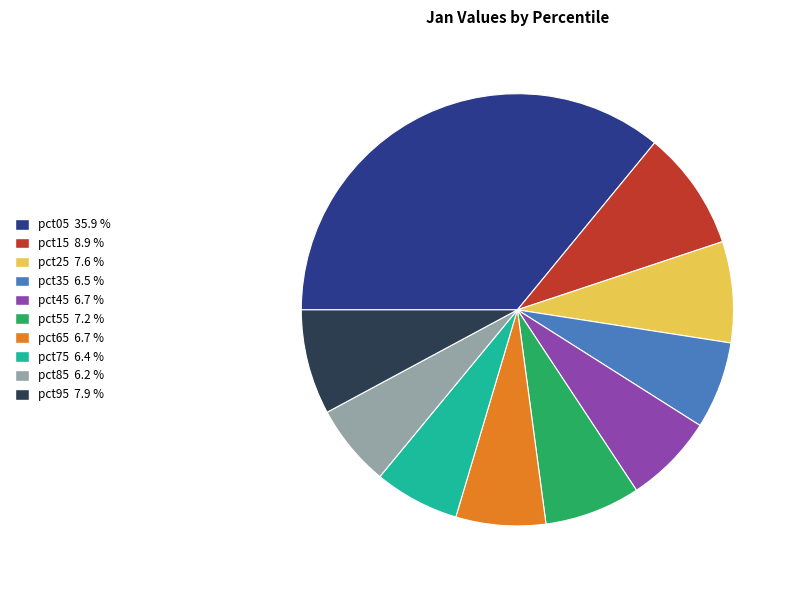

Which has a higher value, pct05 or pct85?

pct05